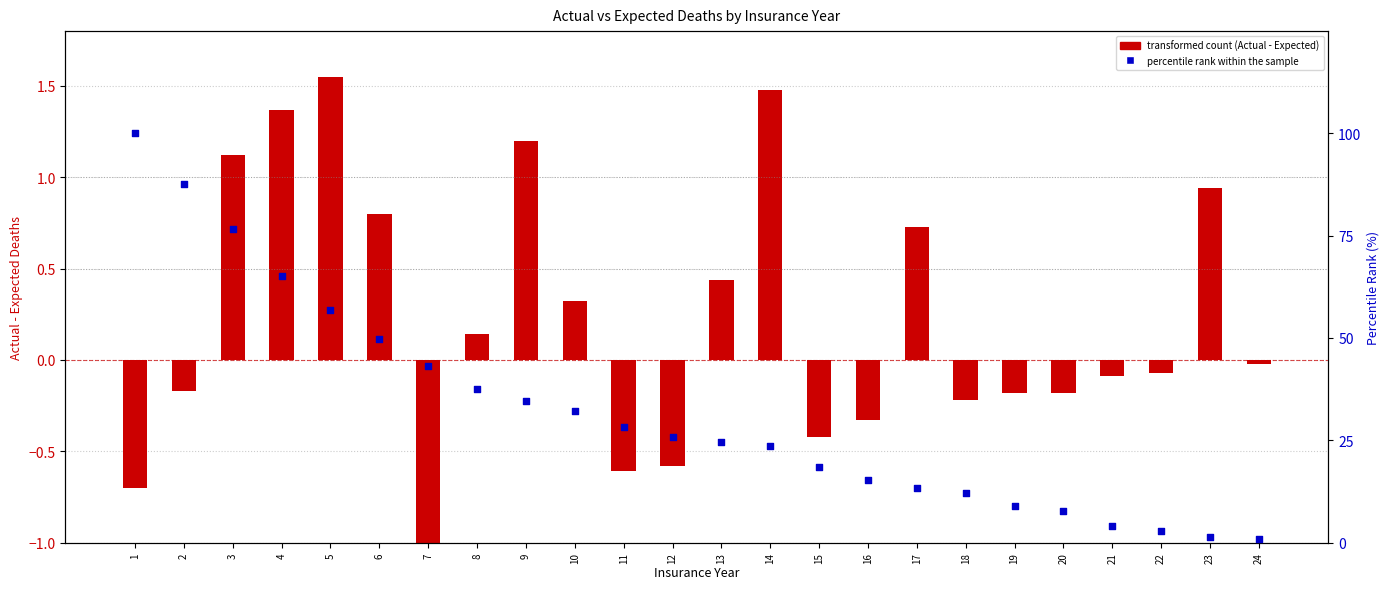

At which category is the sum across all series the highest?

1